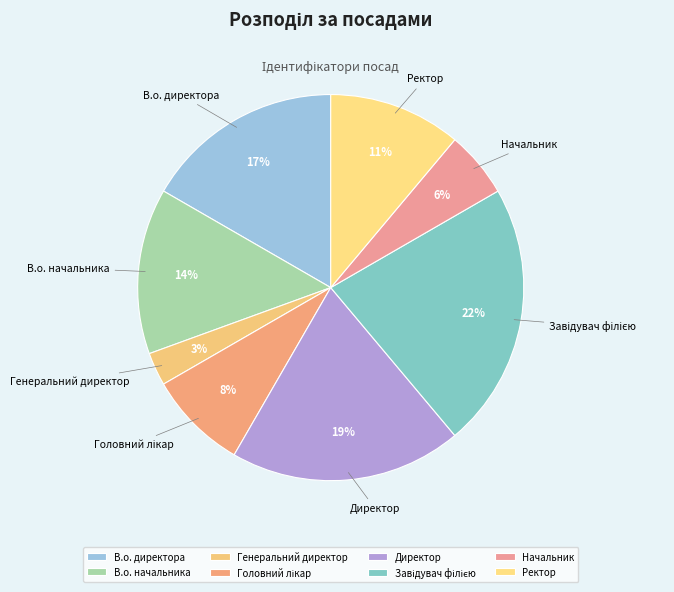

How many segments does this pie chart have?

8